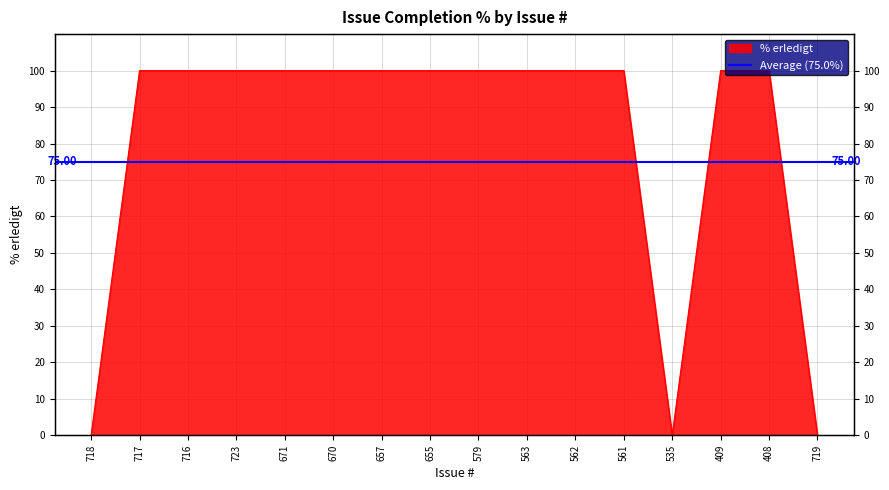

How many values are below 100?

3